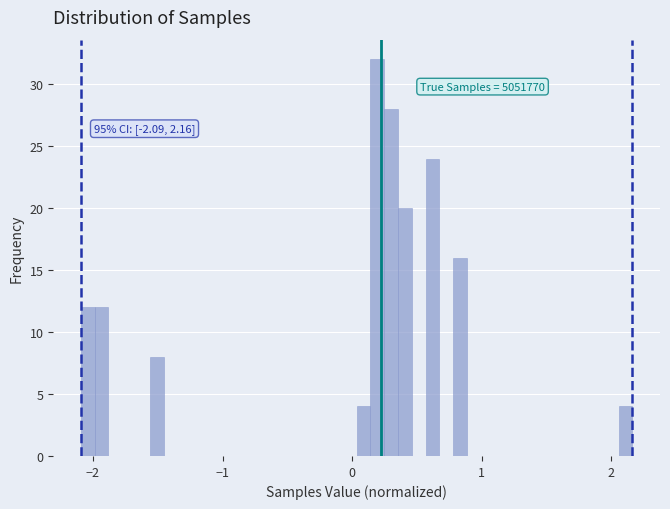

Around what value on the x-axis is the tallest bar? Give the approximate position of its centre, as read against the axis.

0.2